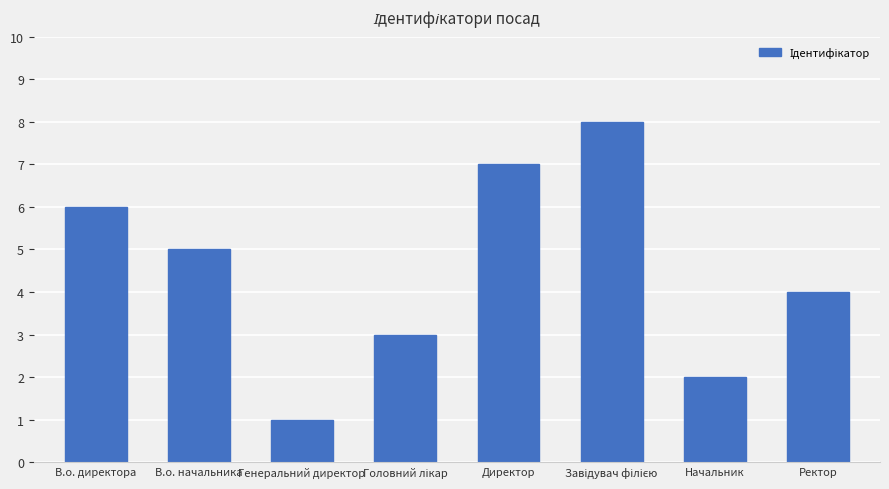

What is the change in value from В.о. директора to Генеральний директор?

-5